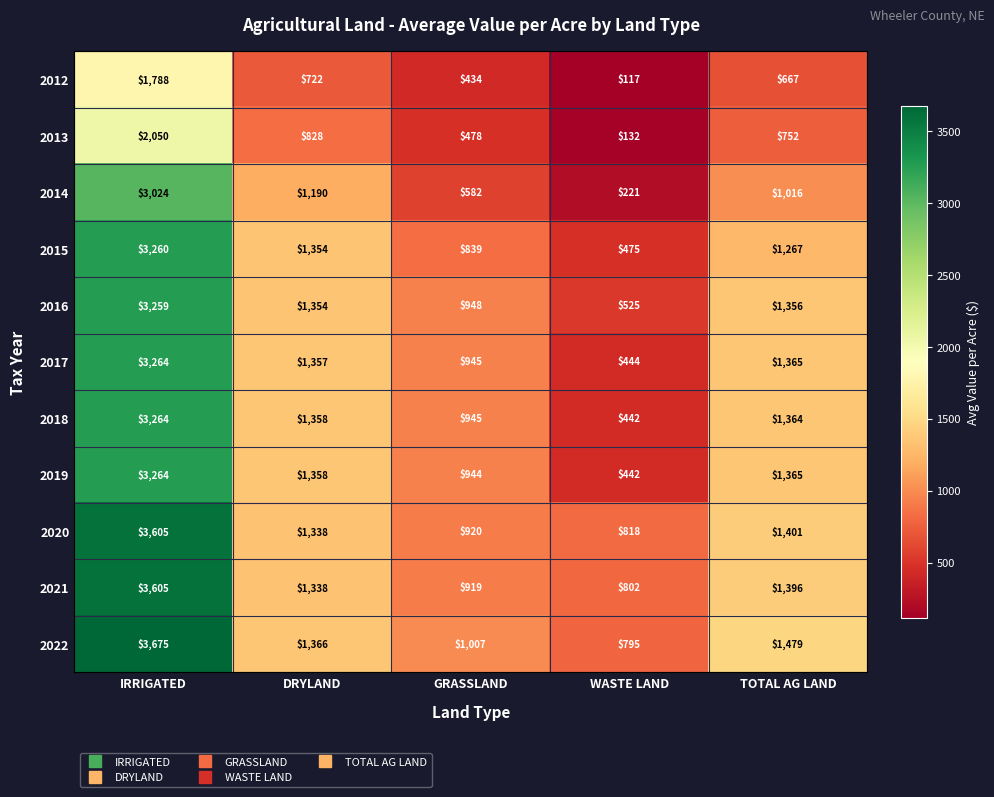

At which label is 2022 closest to 2235?

TOTAL AG LAND